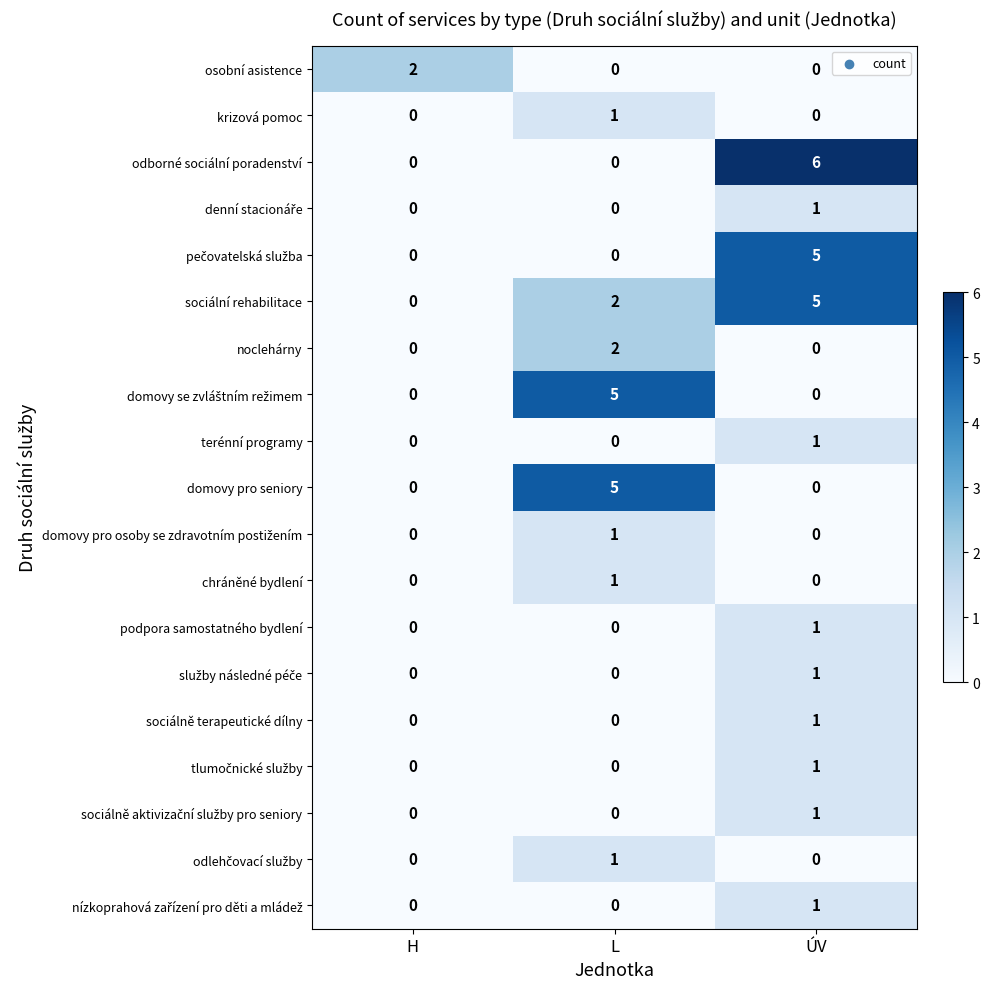

Which series has the largest total across all categories?

sociální rehabilitace